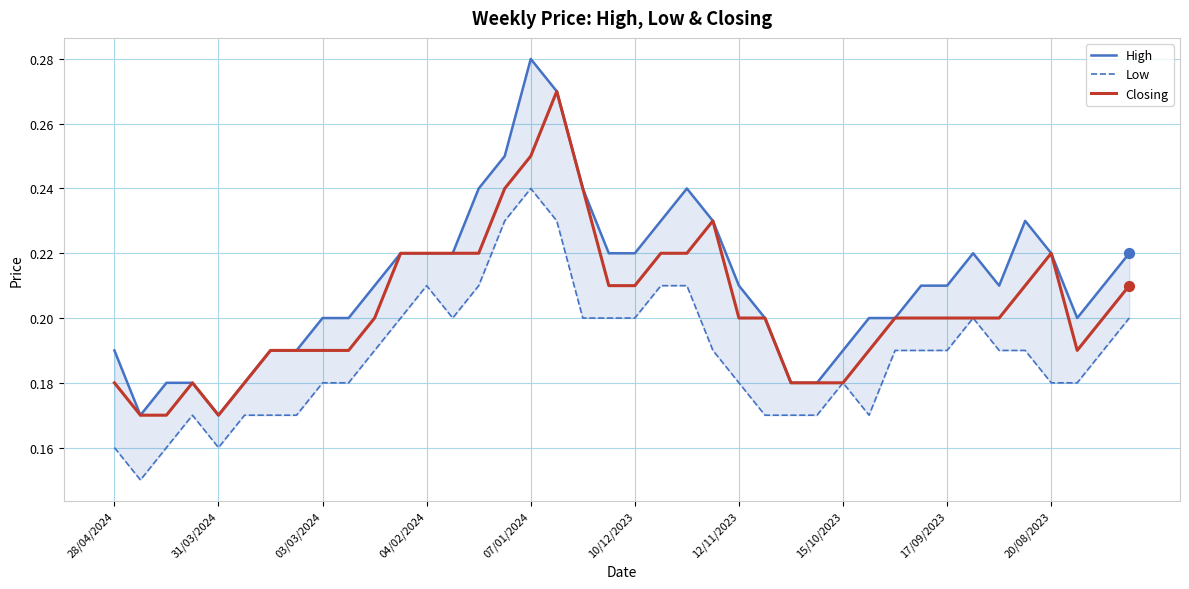

Which series reaches the minimum Y coordinate?

Low